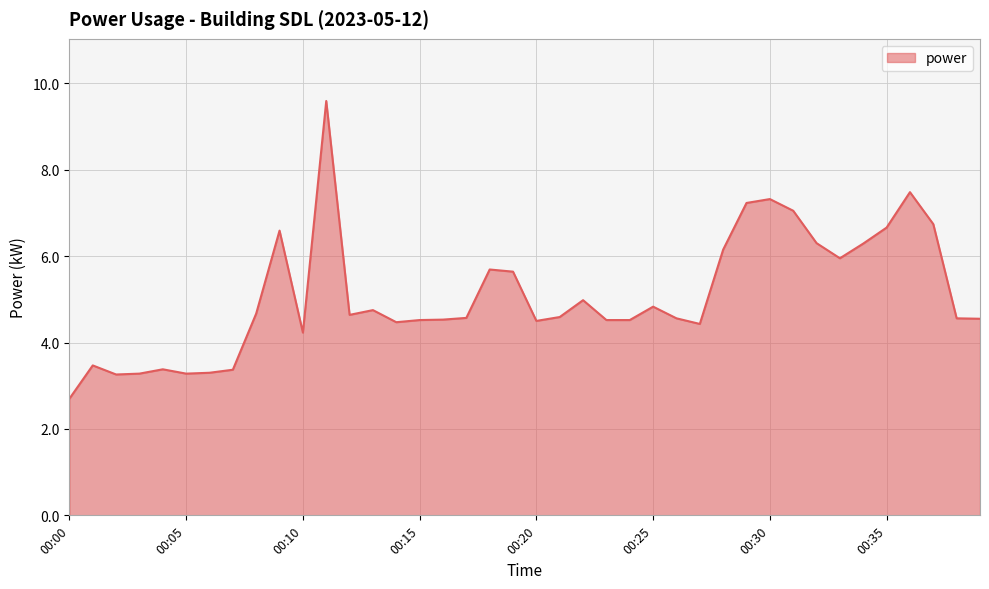

What is the difference between the maximum and minimum values?

6.9